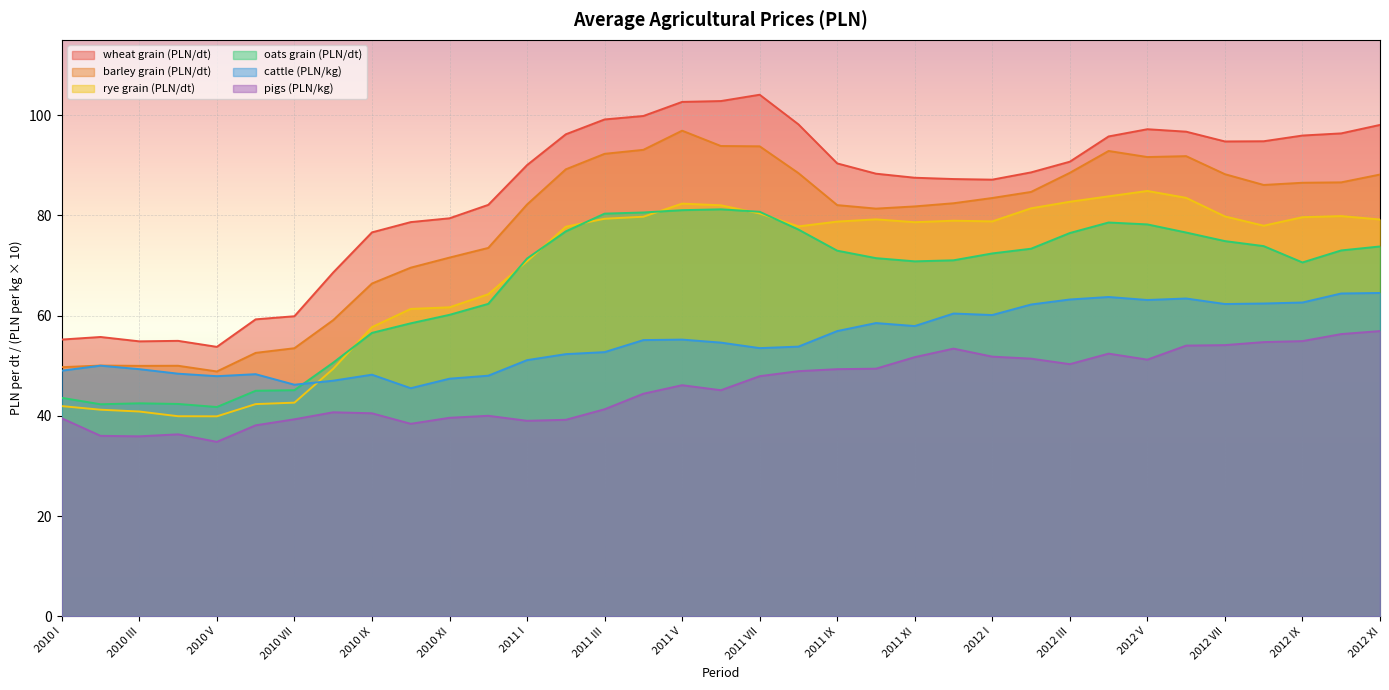

What is the sum of all barley grain (PLN/dt) values?

2719.9